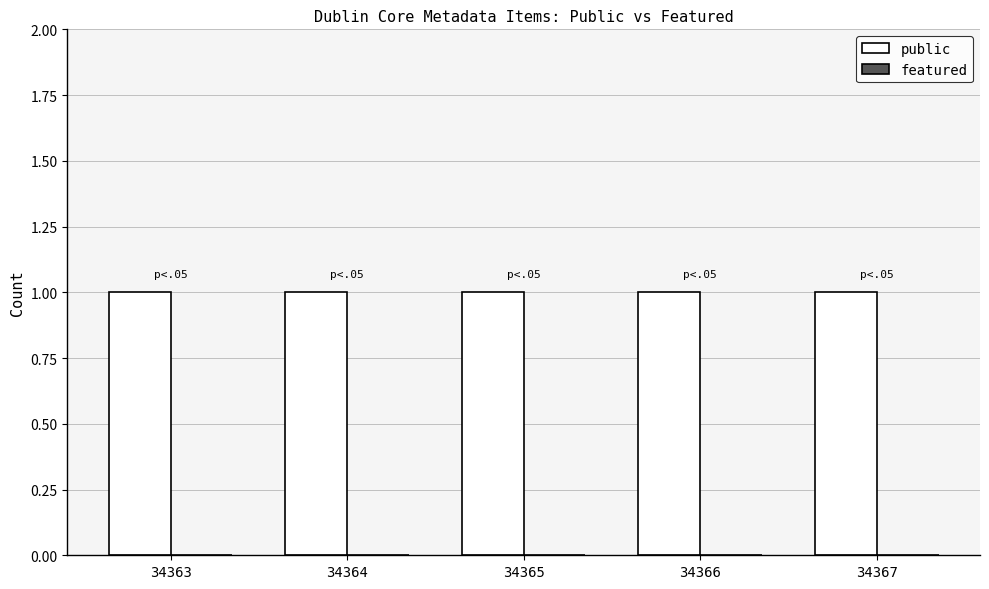

Which category has the highest value across all series?

34363